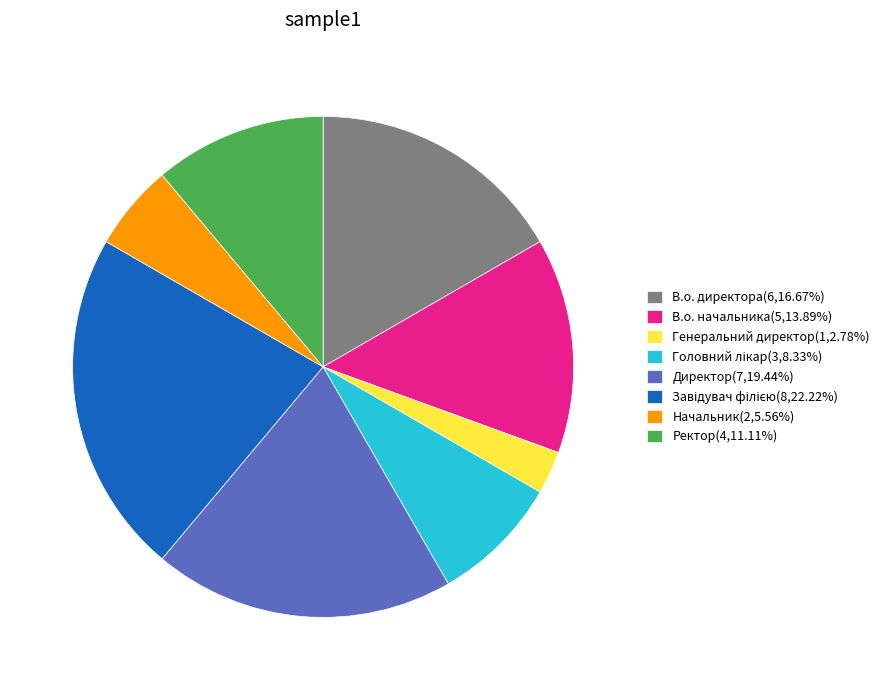

The Генеральний директор slice represents 3% of the pie. True or false?

True